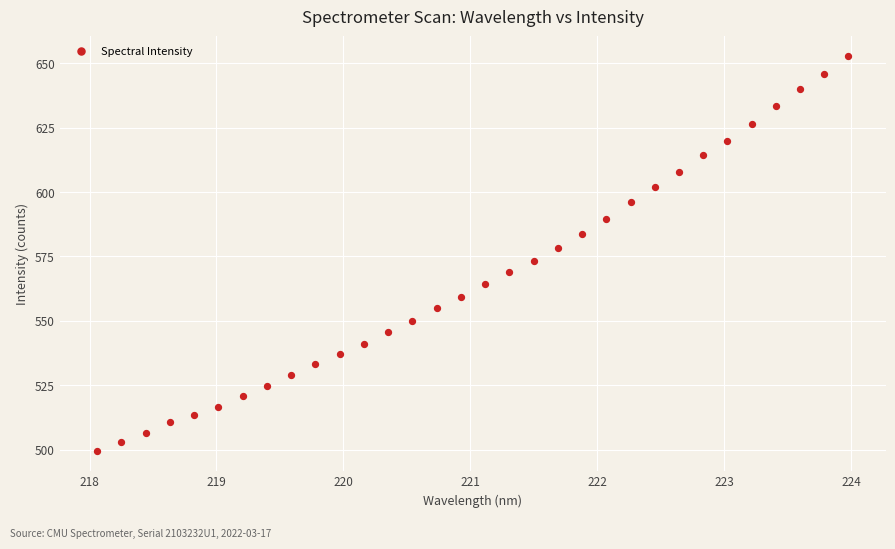

What is the range of Y values (max minus min)?

153.3